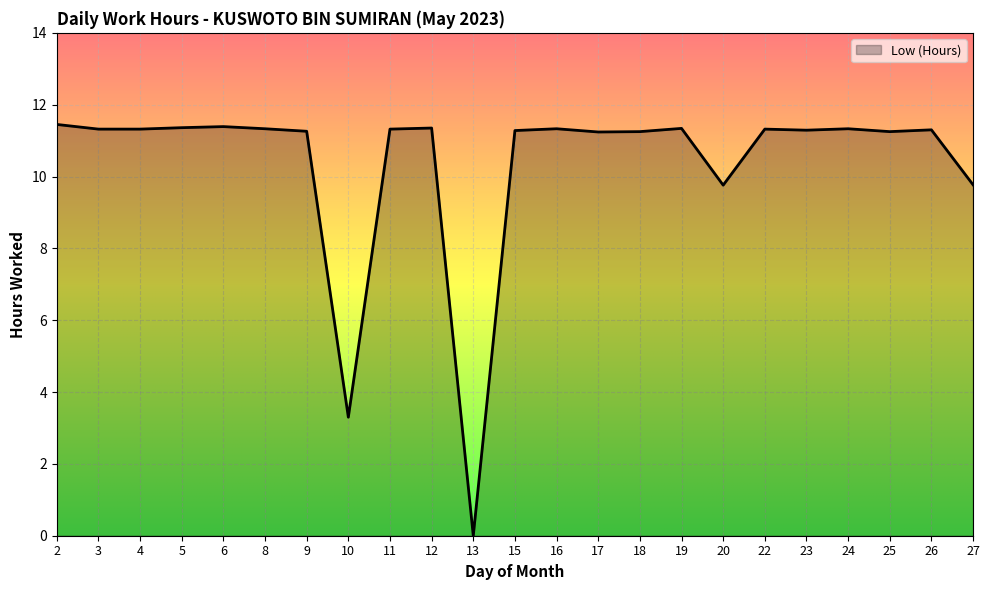

Approximately how many times larger is the value at 20 compared to 15?

0.9